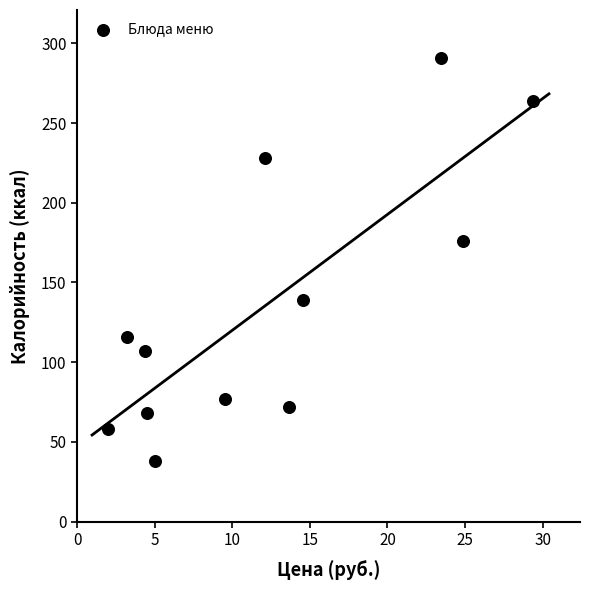

What is the range of X values (max minus min)?

27.4